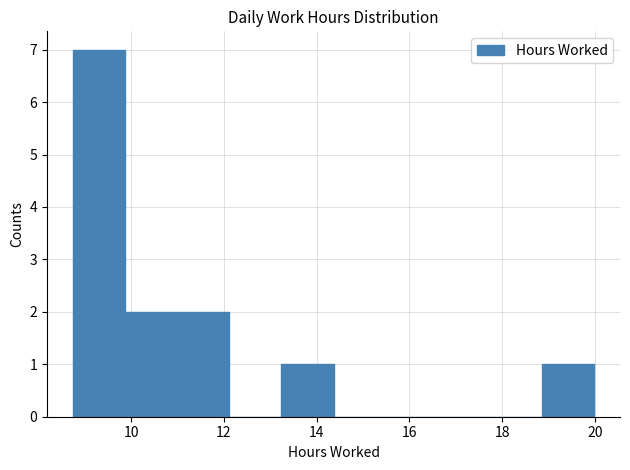

What is the height of the bar covering 11.0 to 12.2 on the x-axis? Neither the bar edges nor the heights are printed on the chart, so give them approximately, as read against the axes.

2